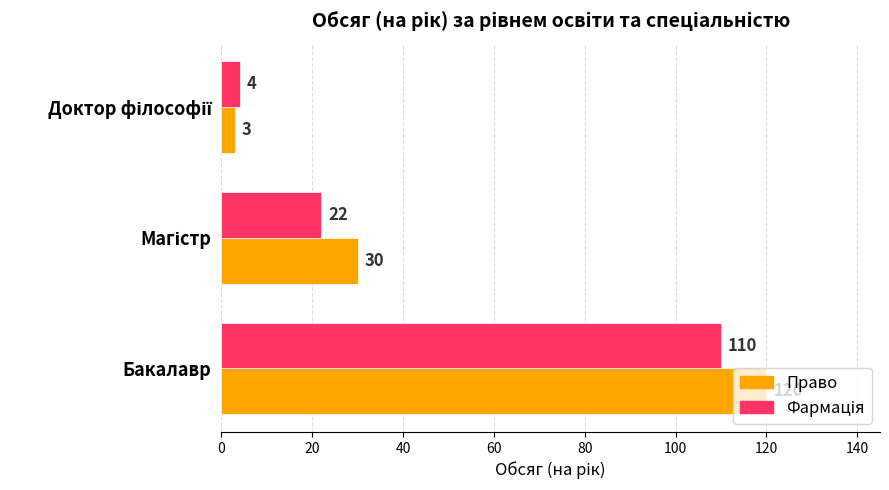

Which series has the largest range (max minus min)?

Право